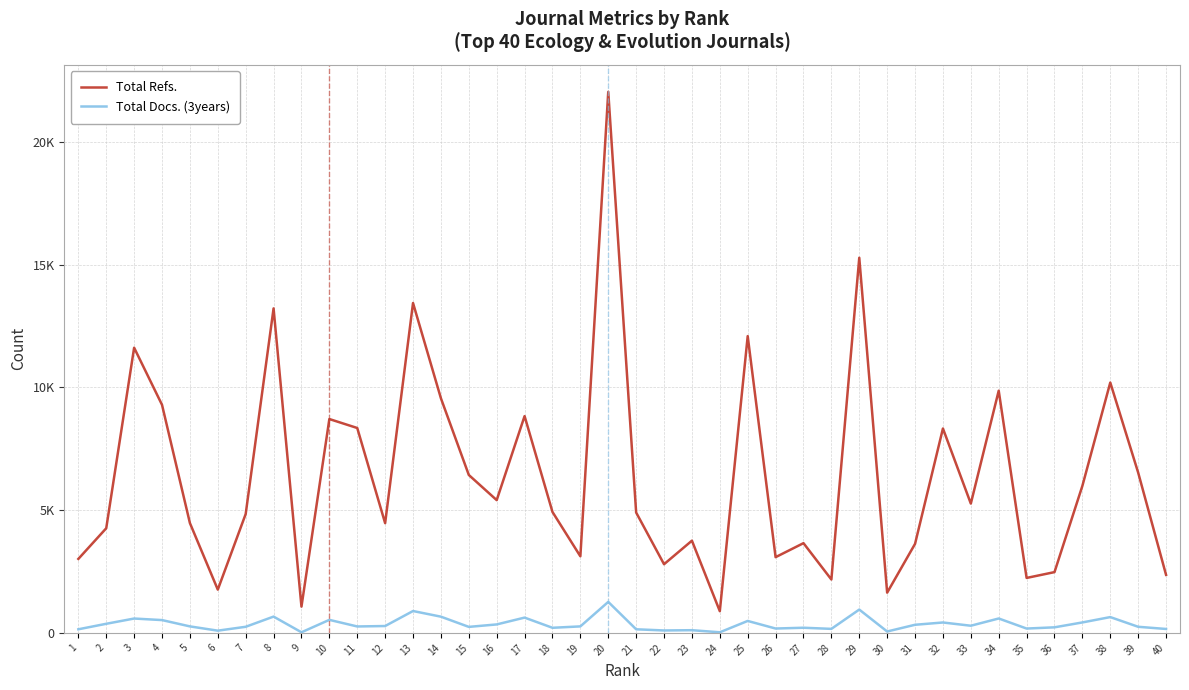

At 3, list the series in order from smallest to largest.

Total Docs. (3years), Total Refs.